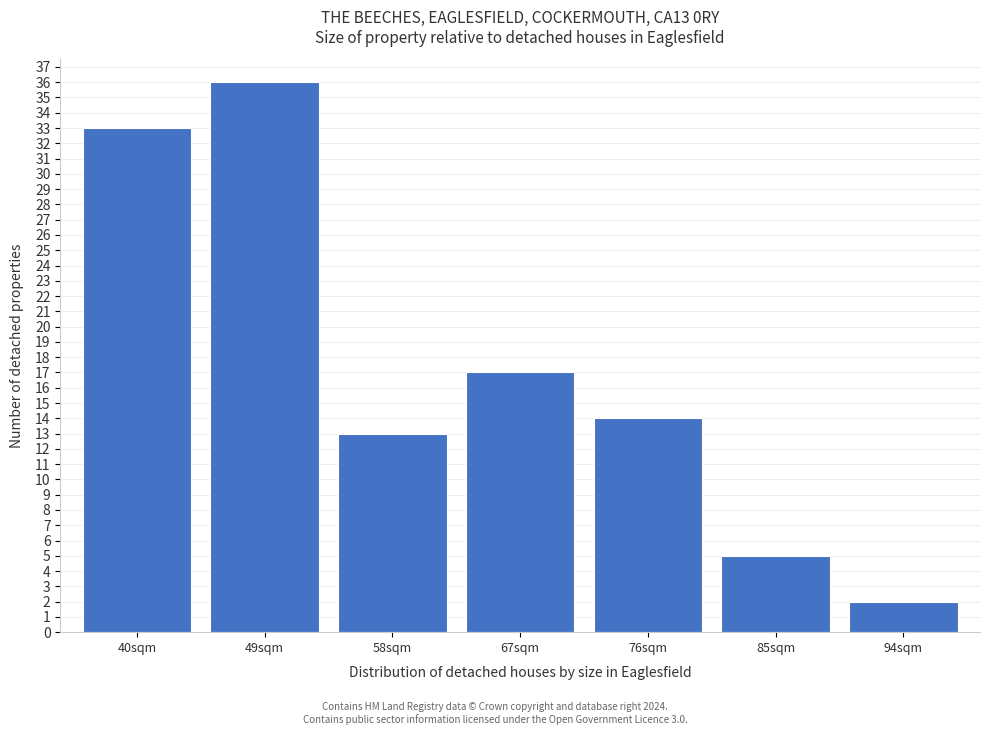

Reading left to right, what are all the values shown in this chart?

40sqm=33	49sqm=36	58sqm=13	67sqm=17	76sqm=14	85sqm=5	94sqm=2